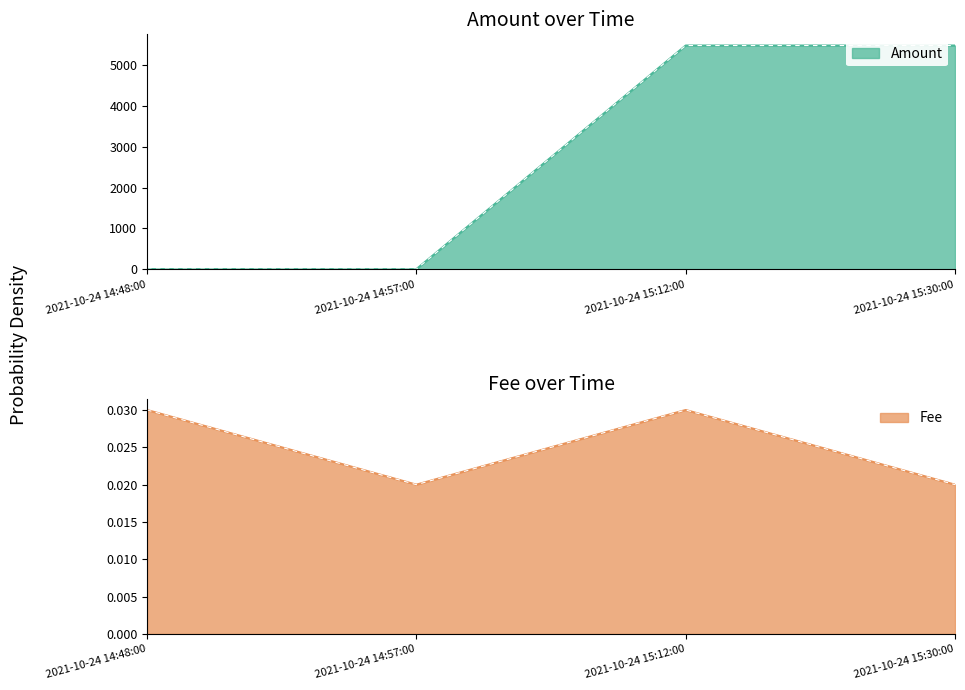

What position from the left is 2021-10-24 14:48:00?

1